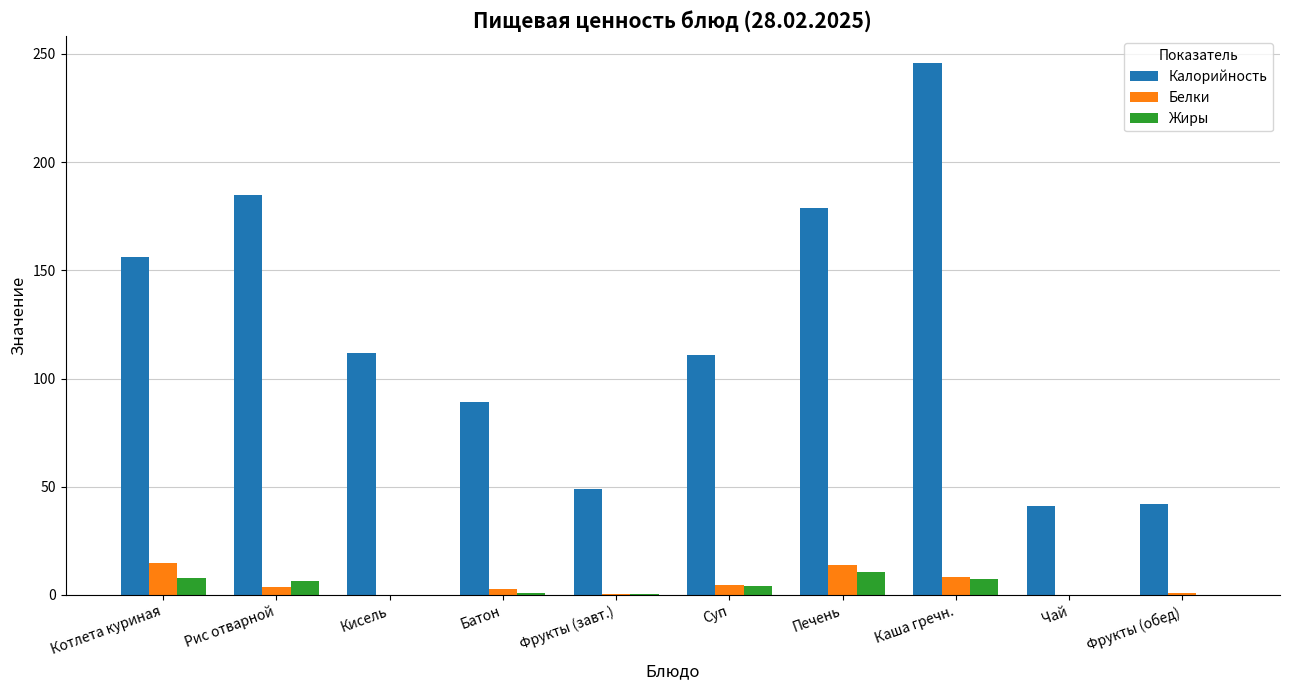

At which label does Калорийность reach its peak?

Каша гречн.